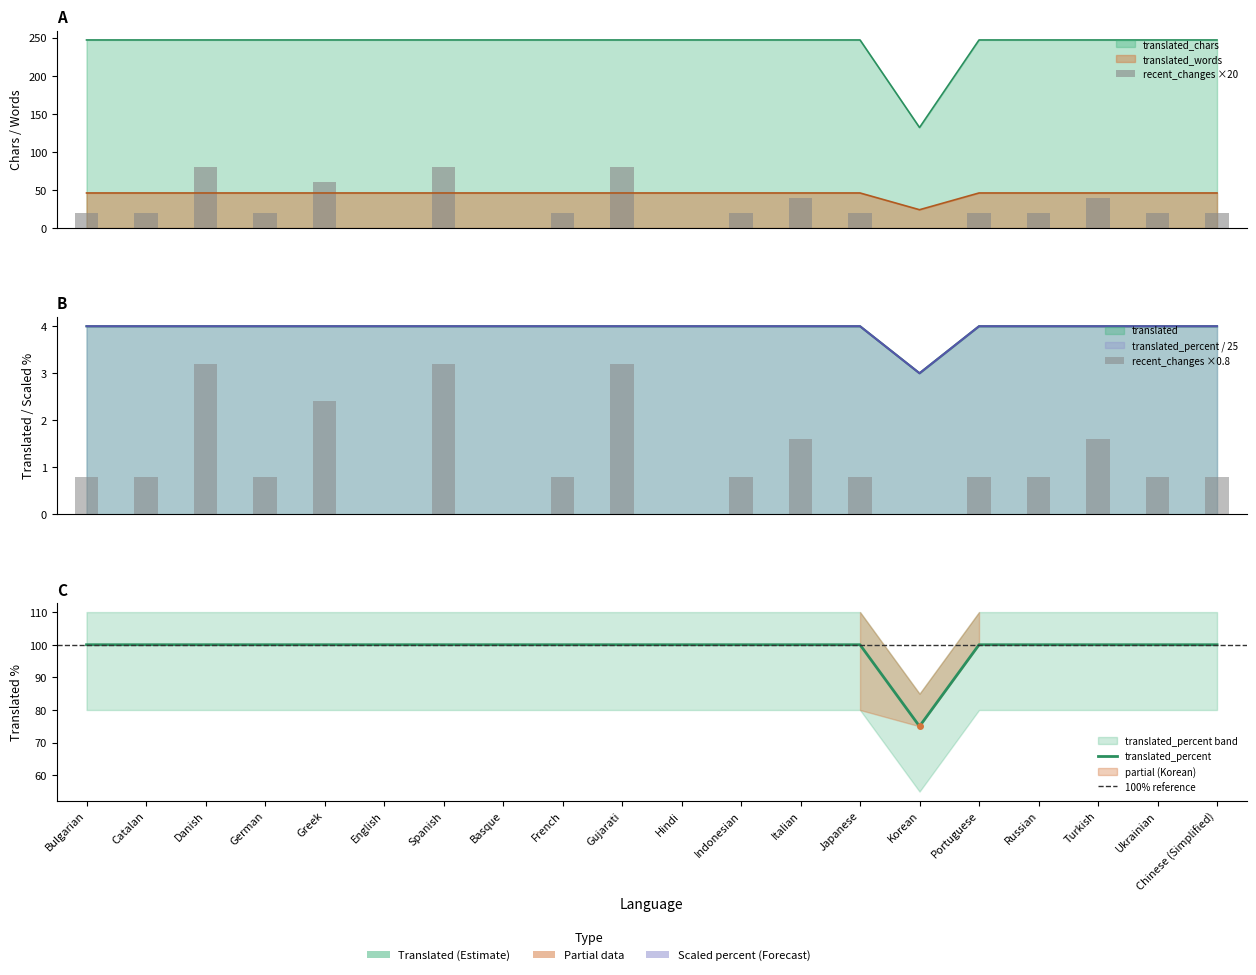

What is the value of the recent_changes bar at the 5th from the left?

2.4